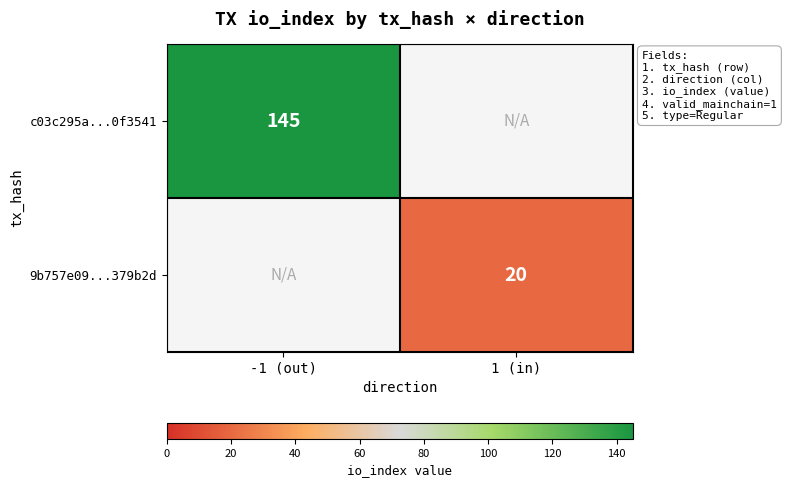

The 9b757e09...379b2d series shows 32 at 1 (in). True or false?

False